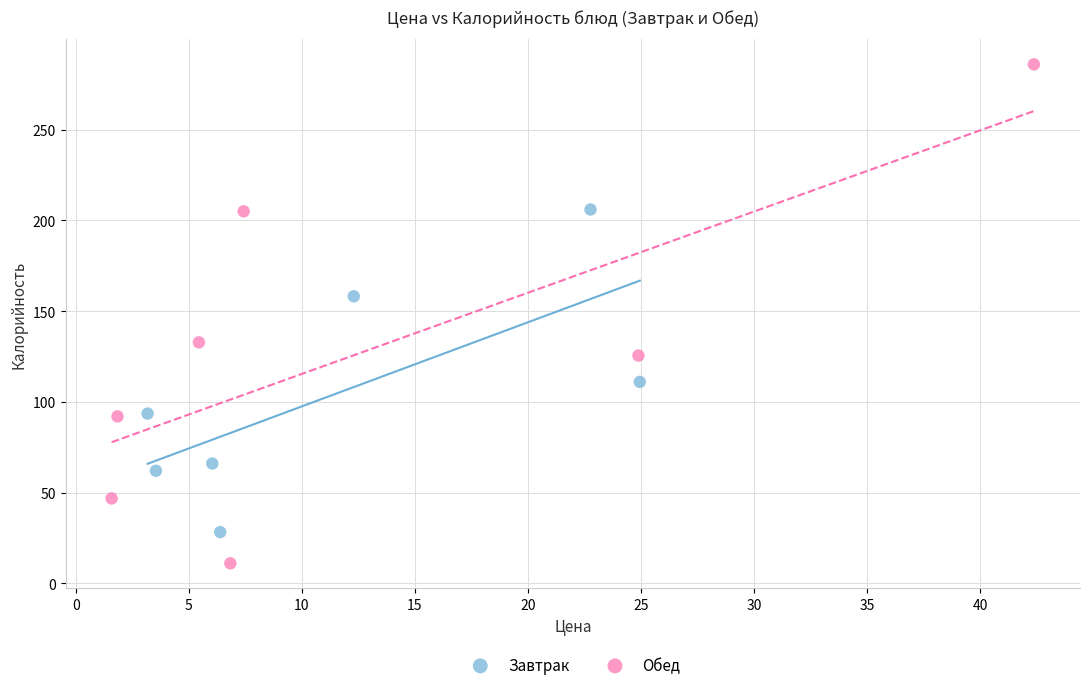

Which series reaches the maximum Y coordinate?

Обед